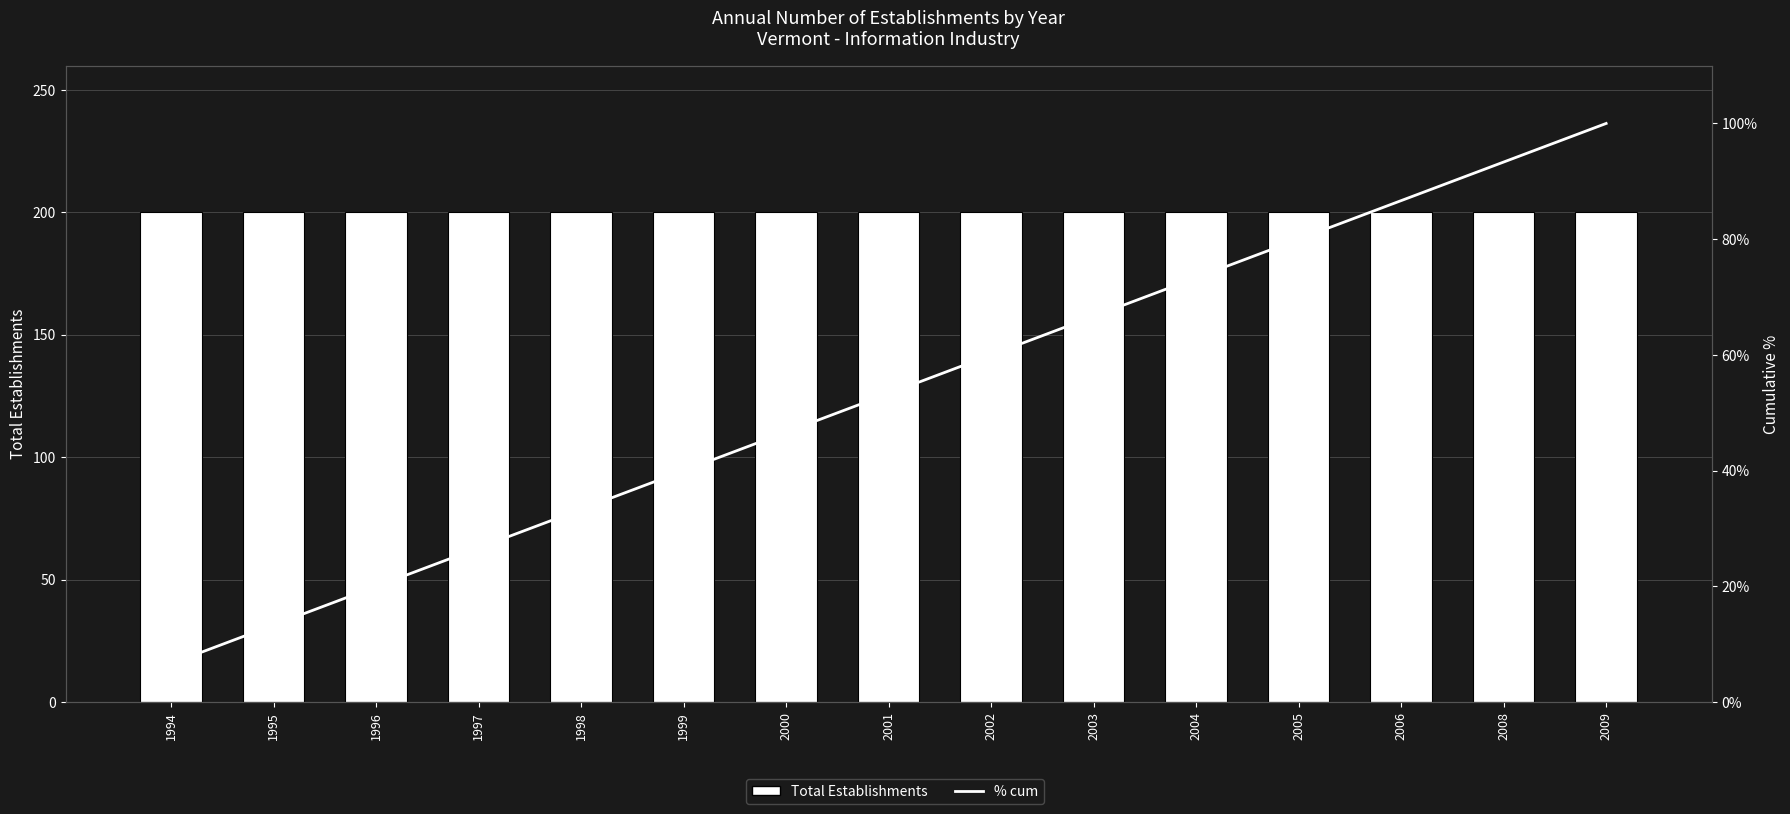

Between 2002 and 2009, which is larger?

2002